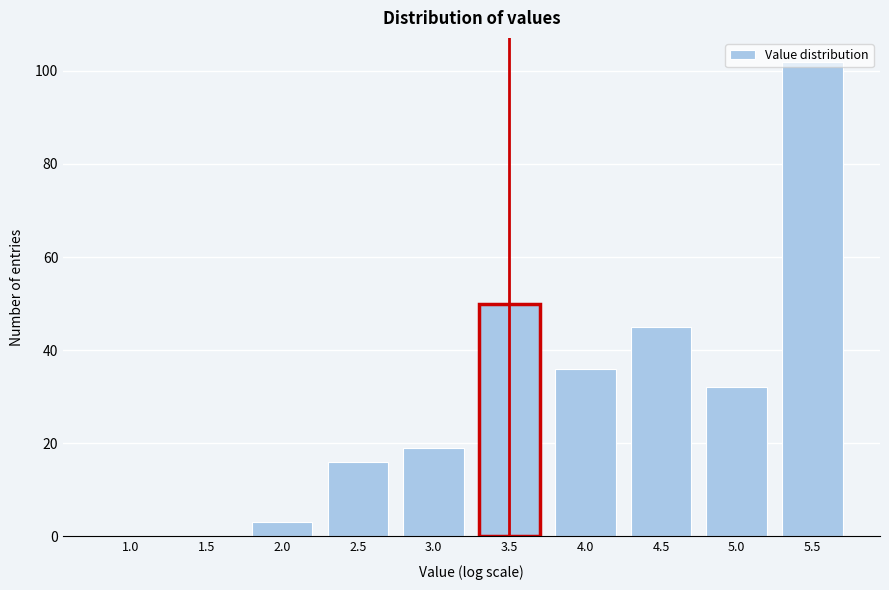

Which category has the highest value across all series?

5.5